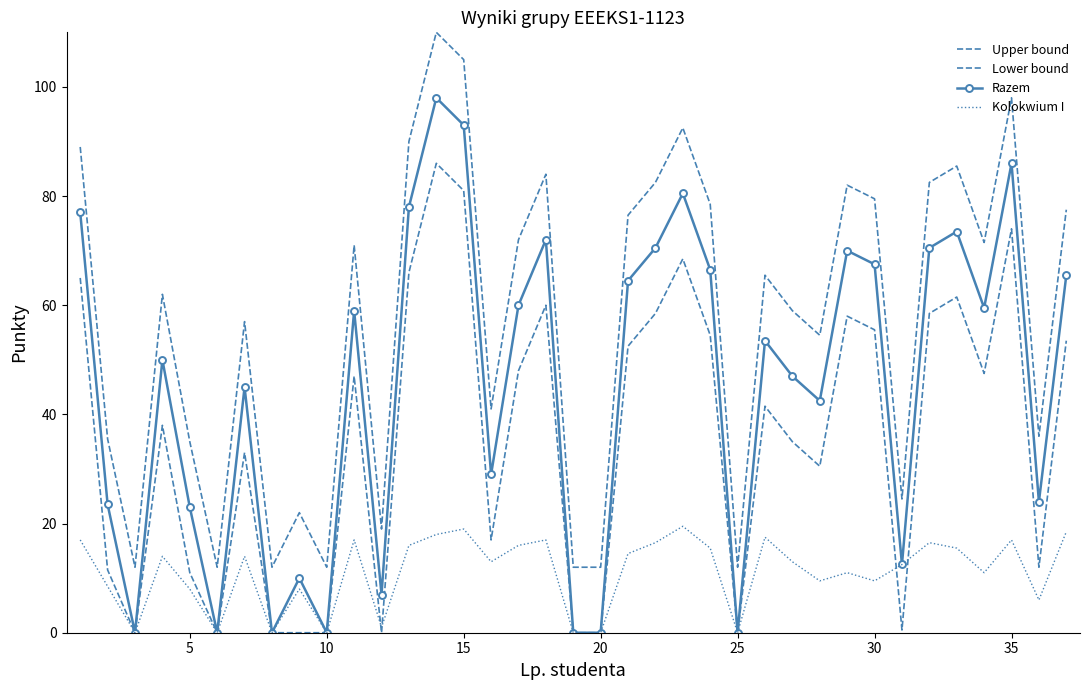

What is the average value of the Lower bound series?

35.8